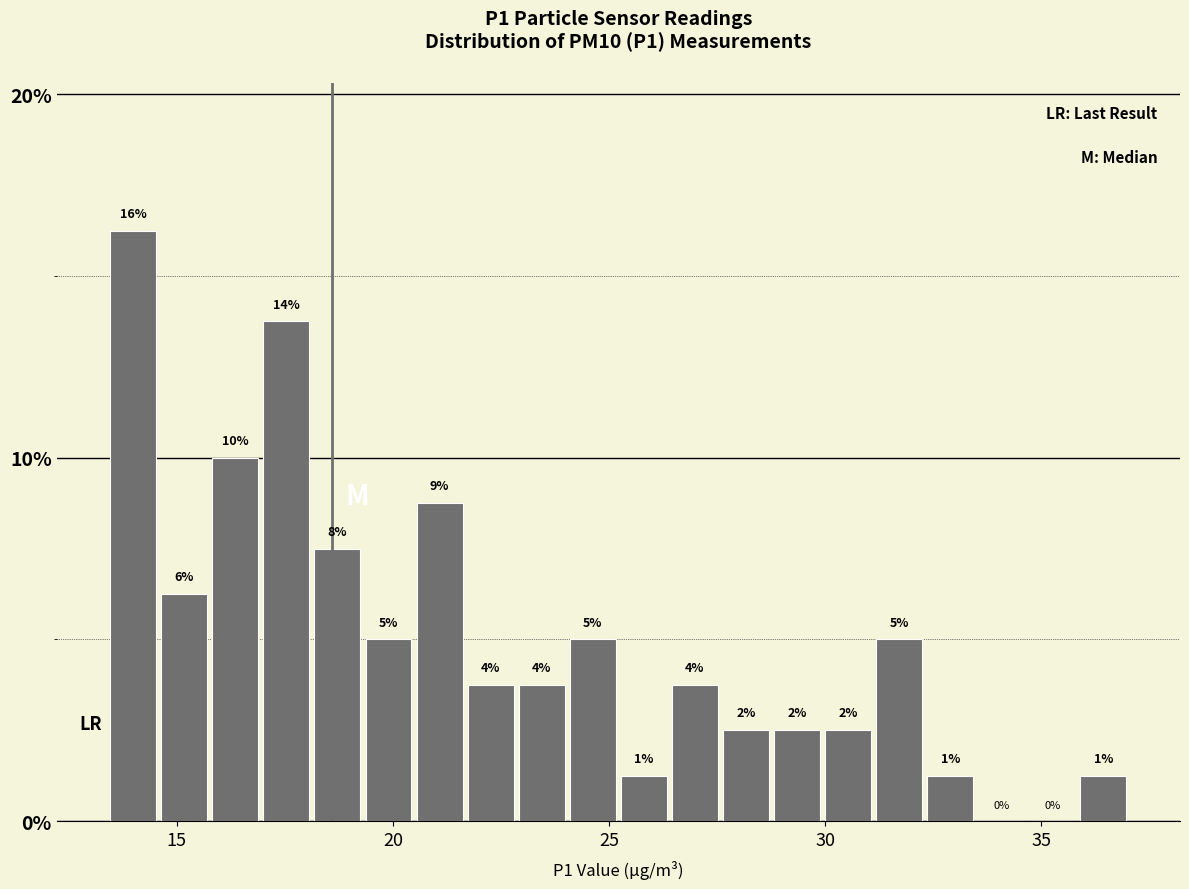

Around what value on the x-axis is the tallest bar? Give the approximate position of its centre, as read against the axis.

14.0